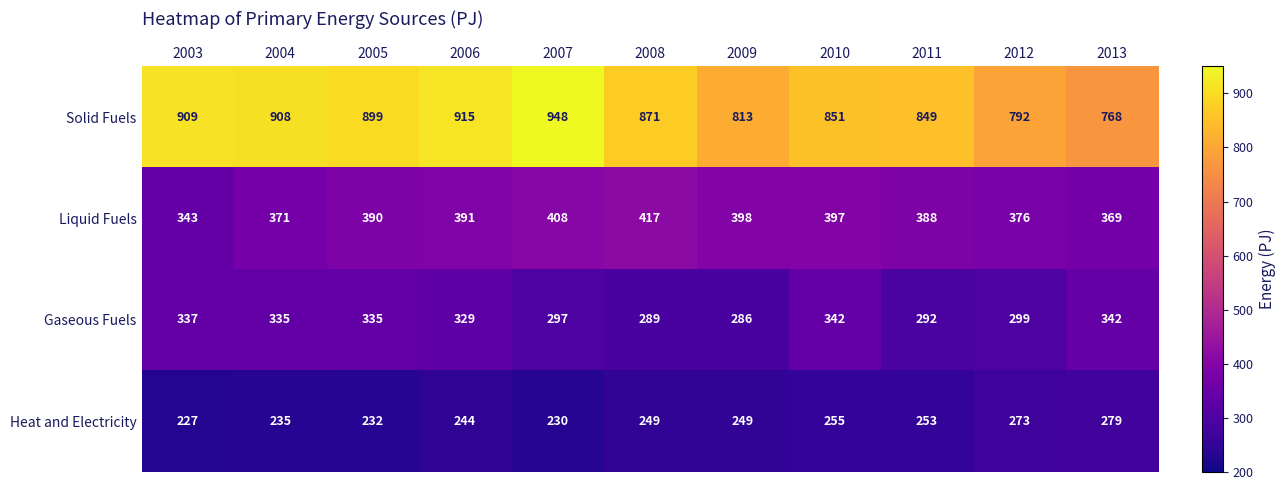

Which series has the widest spread of values?

Solid Fuels